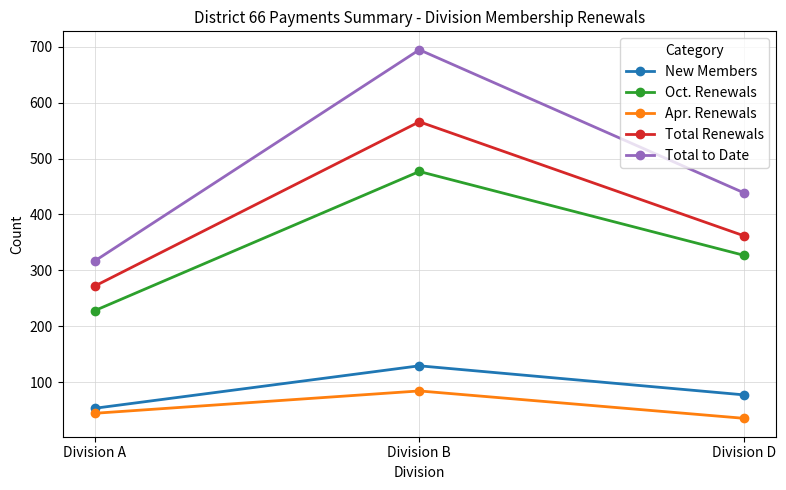

True or false: Apr. Renewals has a value of 84 at Division B.

True